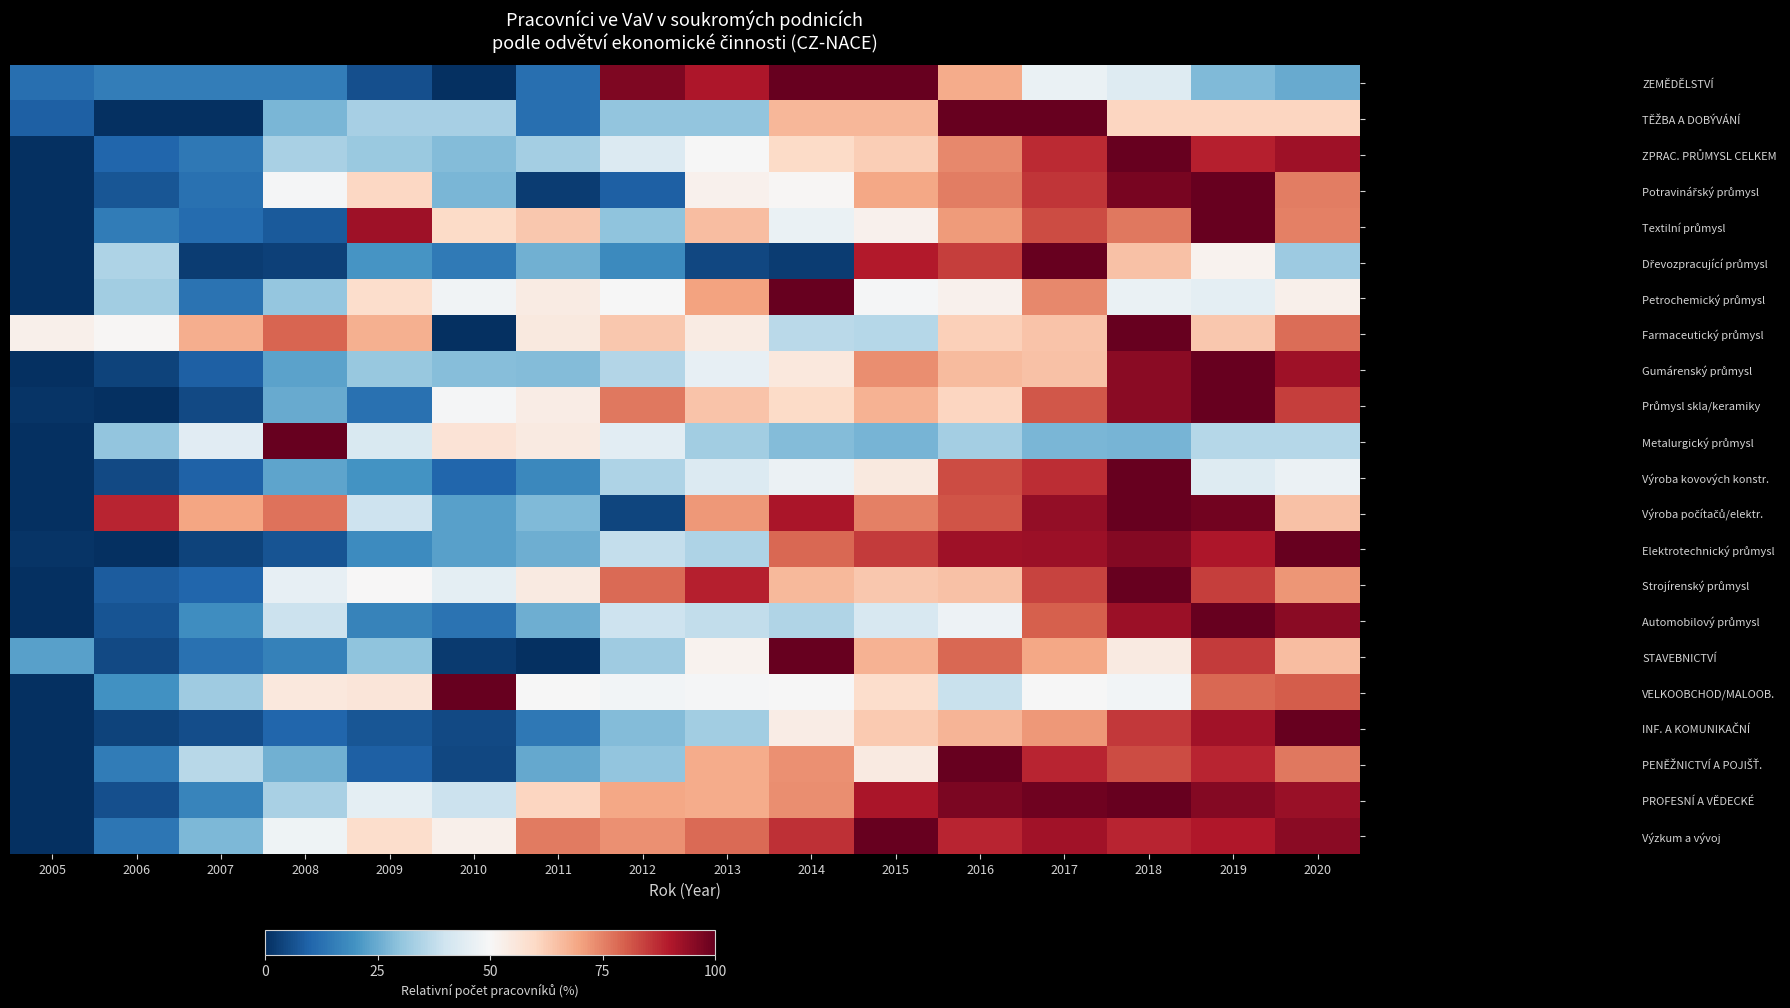

At how many categories does at least one series exceed 7?

16